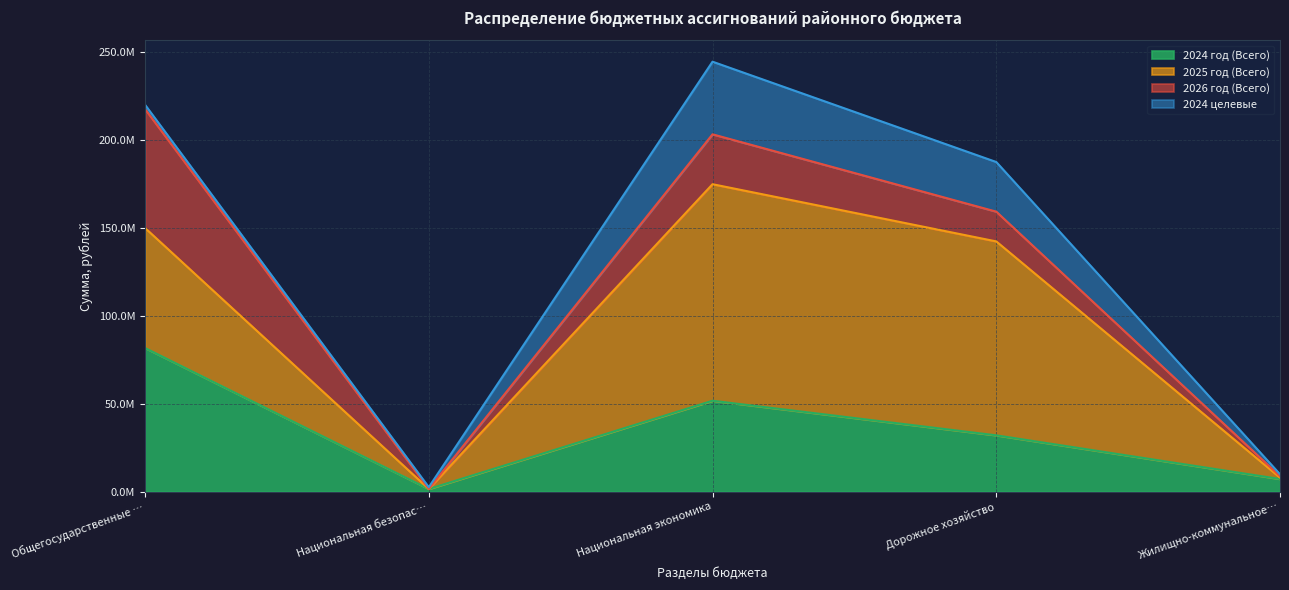

Is it true that 2024 целевые equals 54773811.2 at Национальная экономика?

False